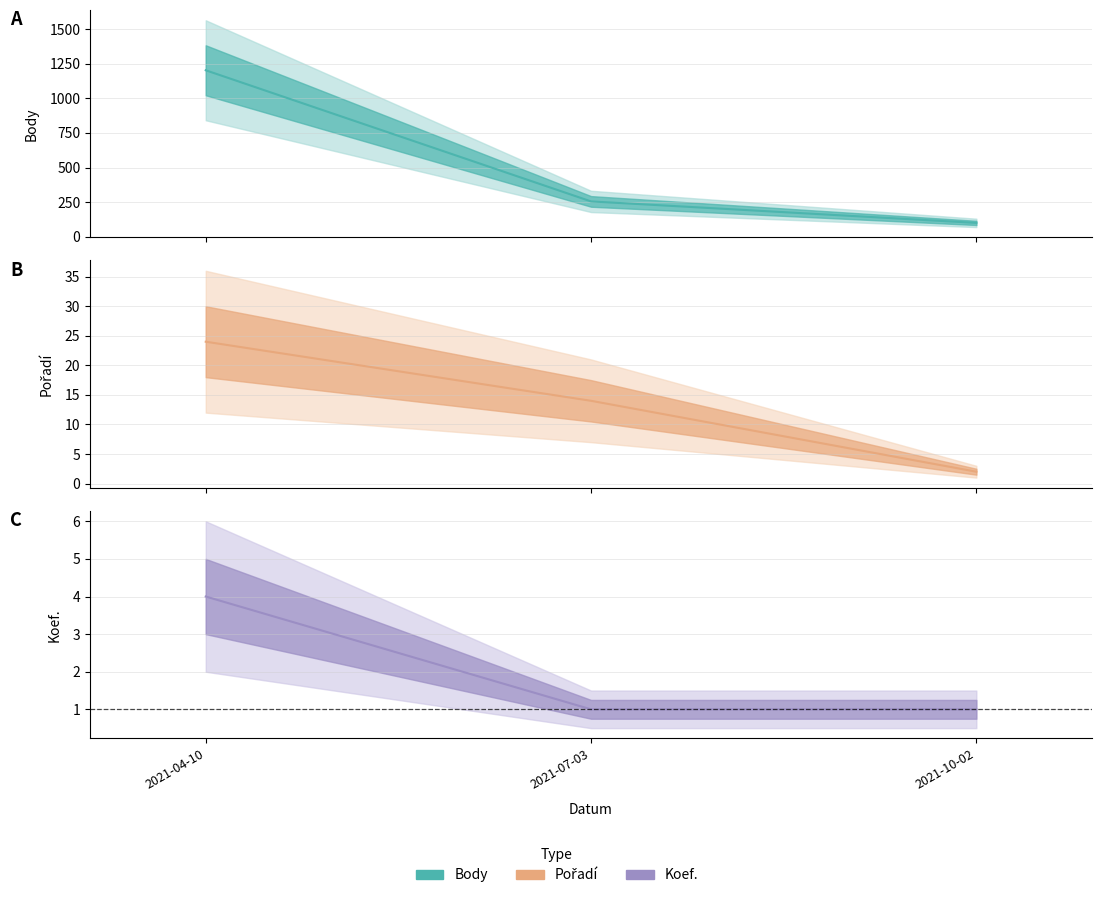

Reading left to right, list all the values displayed in this chart.

Body: 1202	256	101
Pořadí: 24	14	2
Koef.: 4	1	1